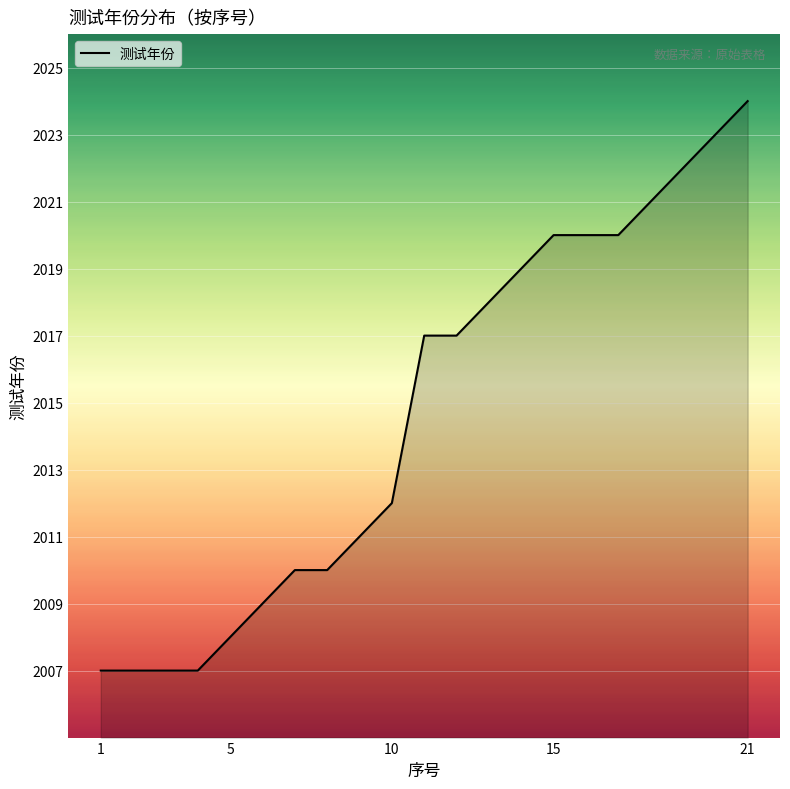

What is the smallest value displayed?

2007